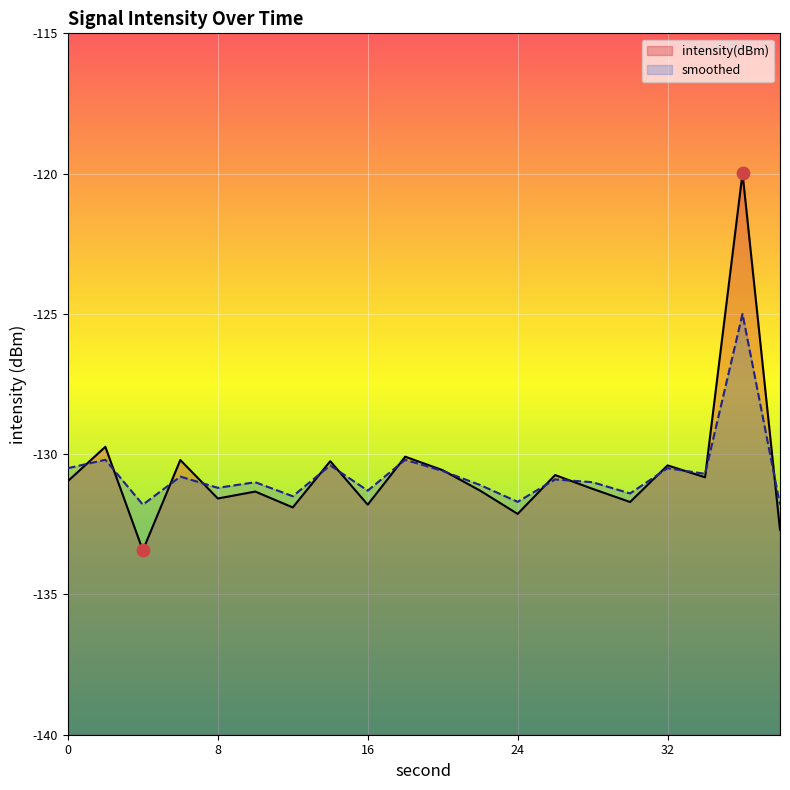

Which series has the largest total across all categories?

intensity(dBm)